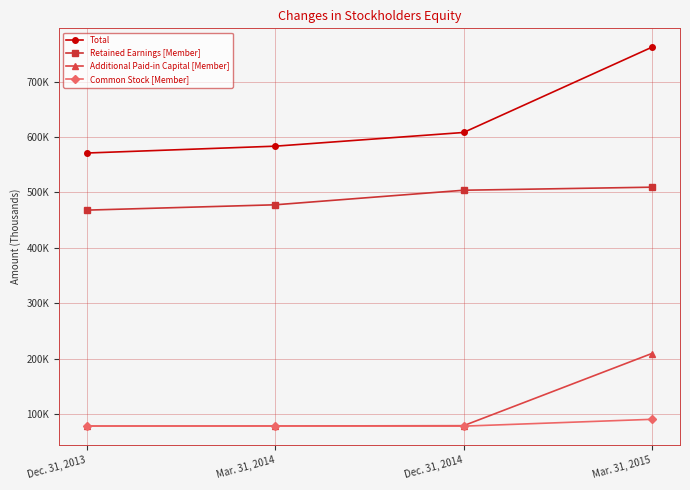

Where is Total nearest to the value 666782?

Dec. 31, 2014